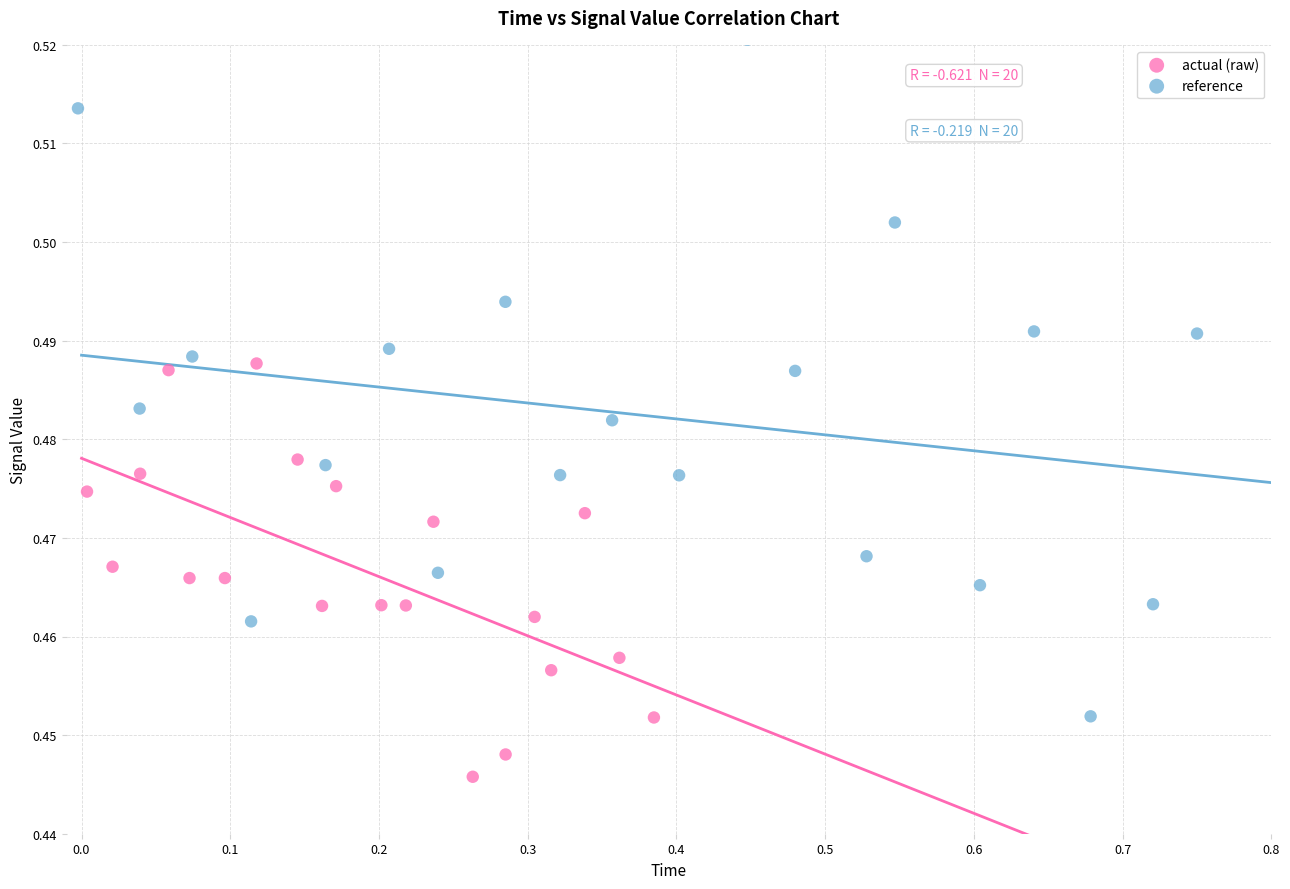

Which series contains the highest Y value?

reference